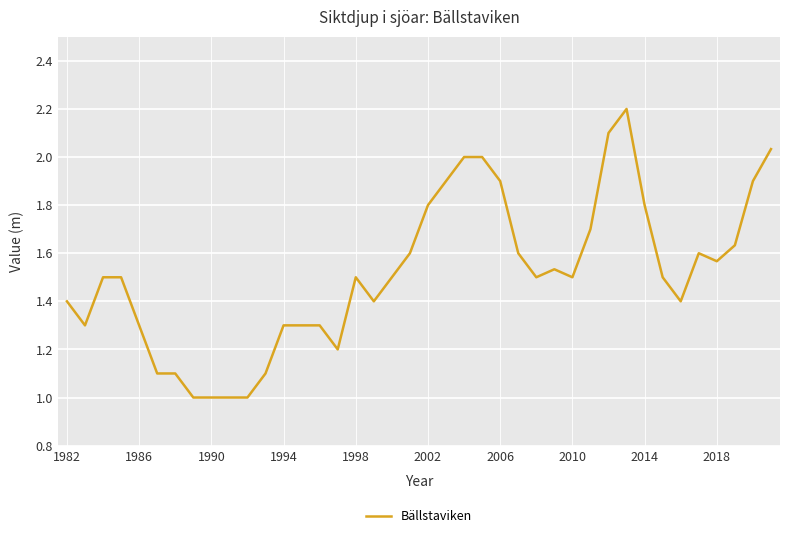

What is the difference between the maximum and minimum values?

1.2